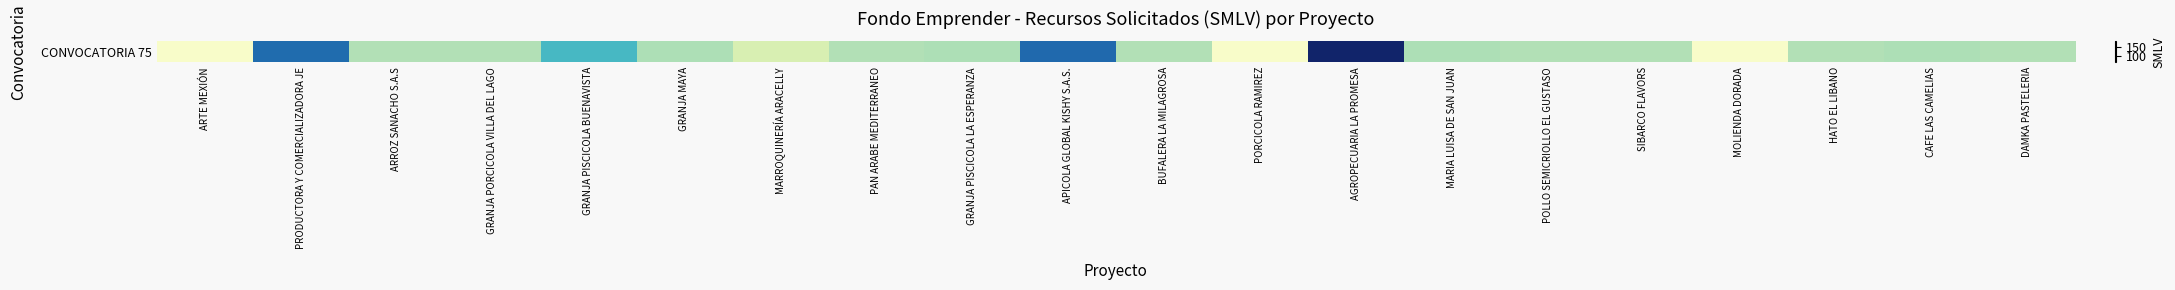

What is the difference between the values at CAFE LAS CAMELIAS and BUFALERA LA MILAGROSA?

1